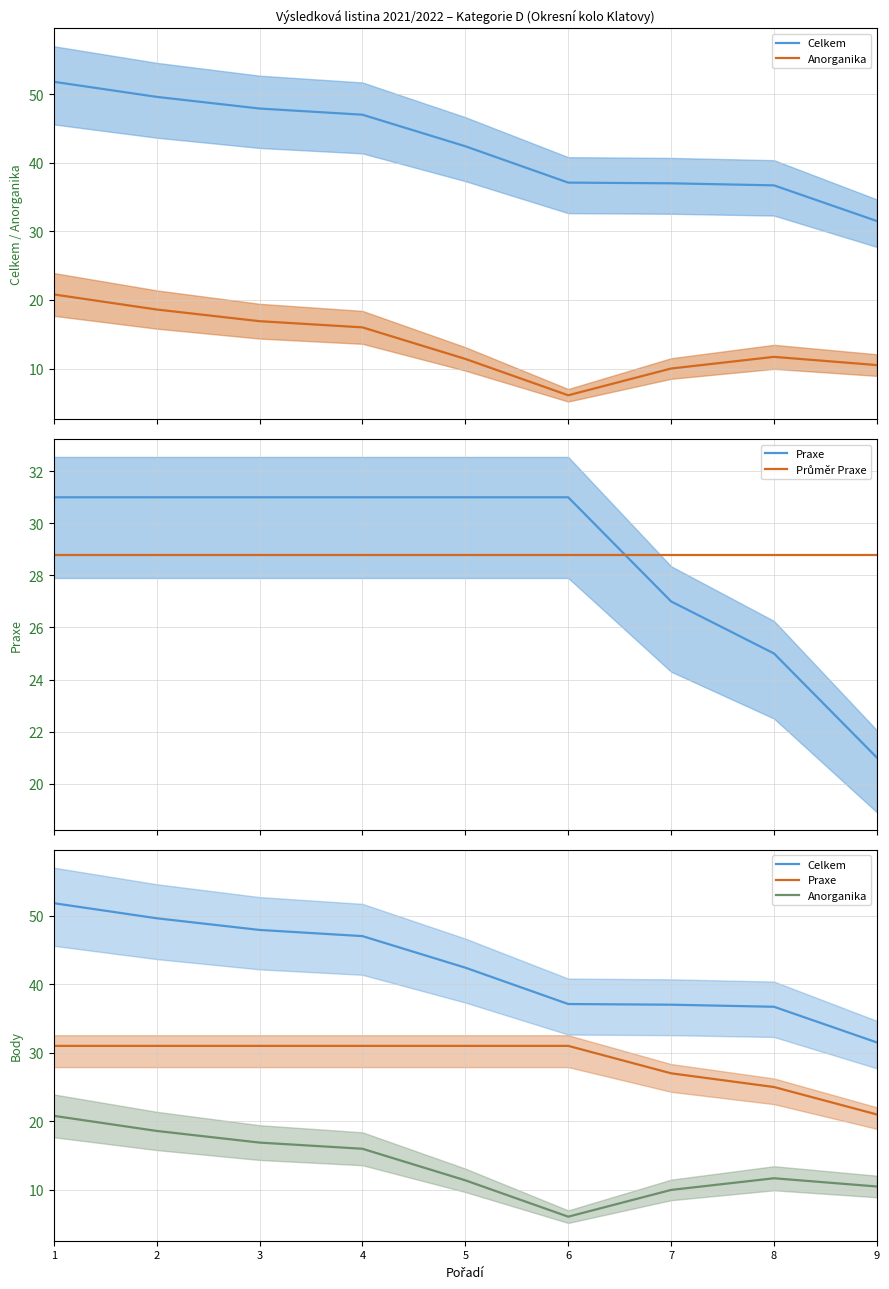

Where is Anorganika nearest to the value 13?

8